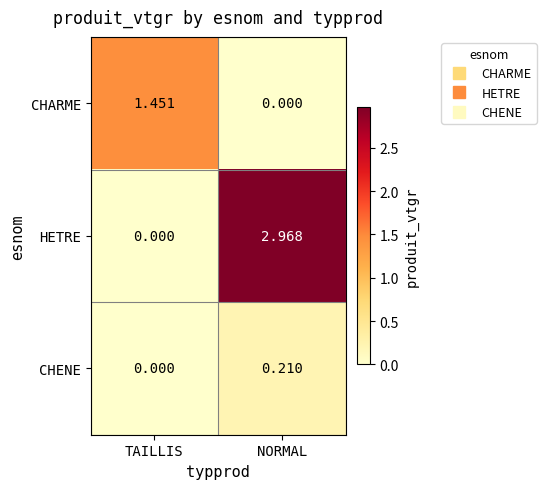

Between TAILLIS and NORMAL, which series saw the biggest shift?

HETRE